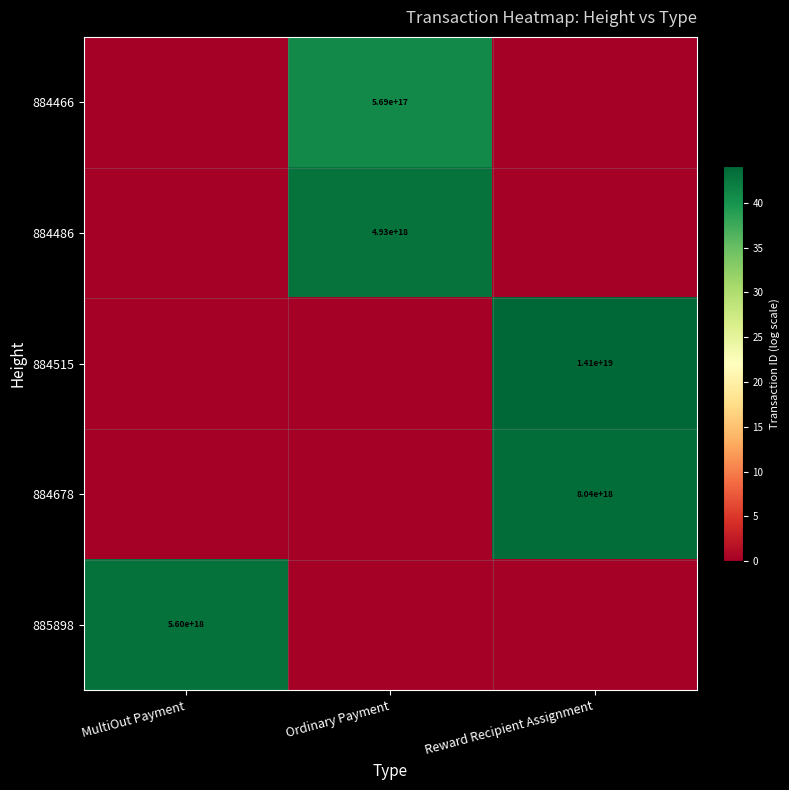

The 884515 series shows 3558145683040719872 at Reward Recipient Assignment. True or false?

False